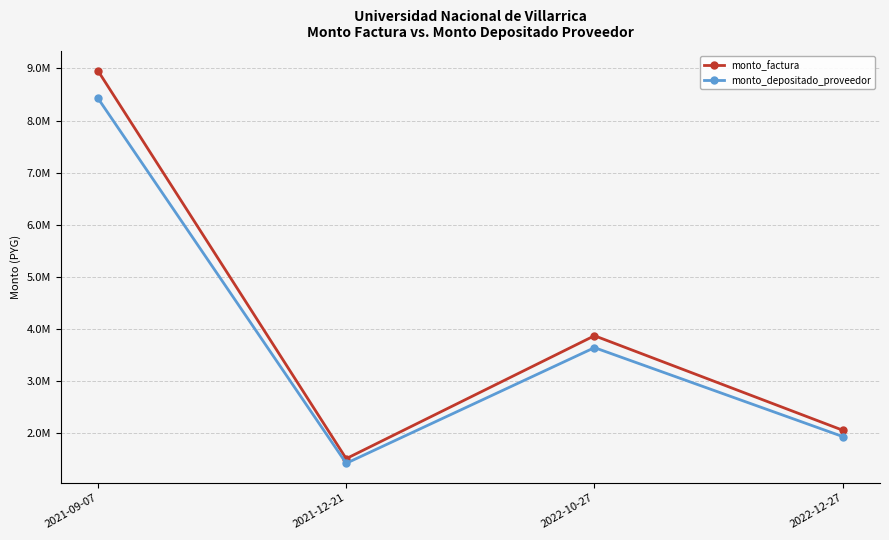

In monto_factura, how many points are lower than both neighbors (excluding endpoints)?

1